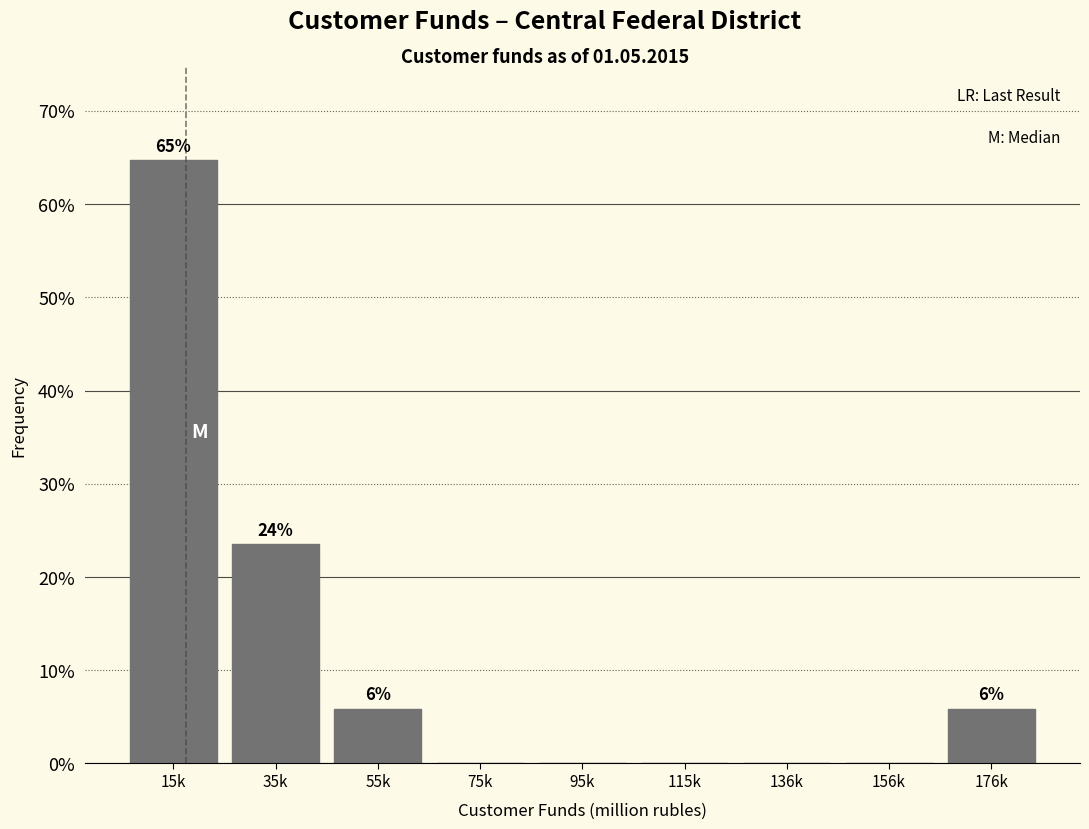

Reading left to right, list all the values displayed in this chart.

15k=64.7	35k=23.5	55k=5.9	75k=0.0	95k=0.0	115k=0.0	136k=0.0	156k=0.0	176k=5.9